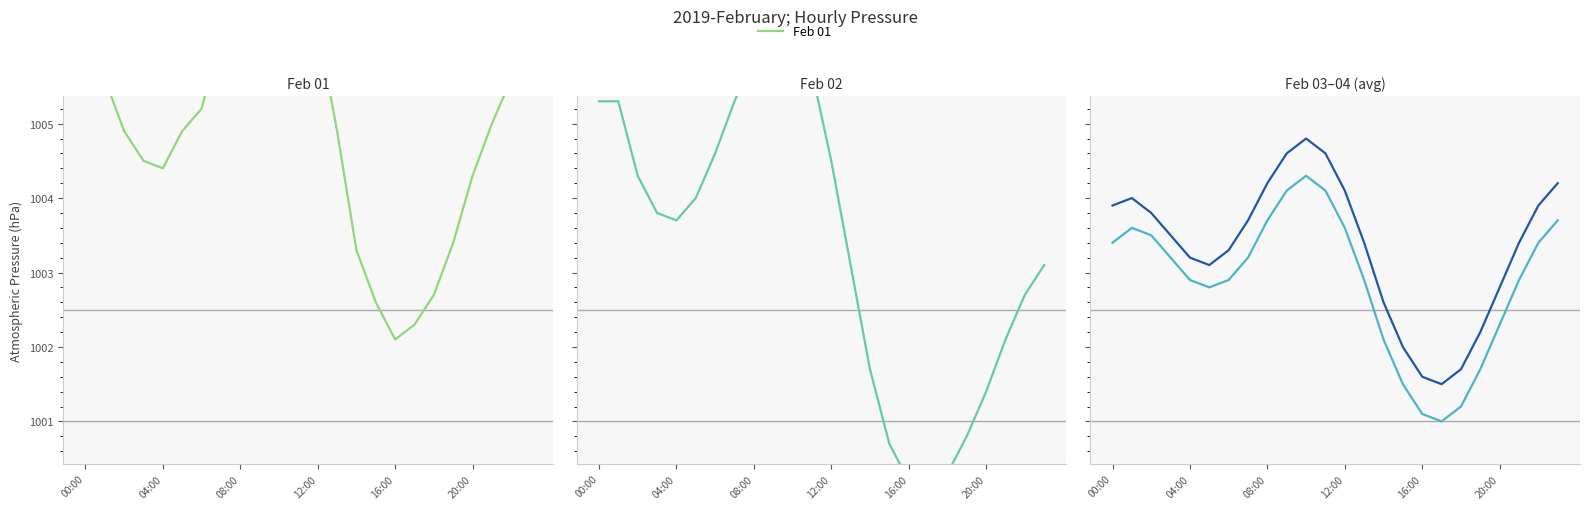

What is the label of the 17th point from the right?

7